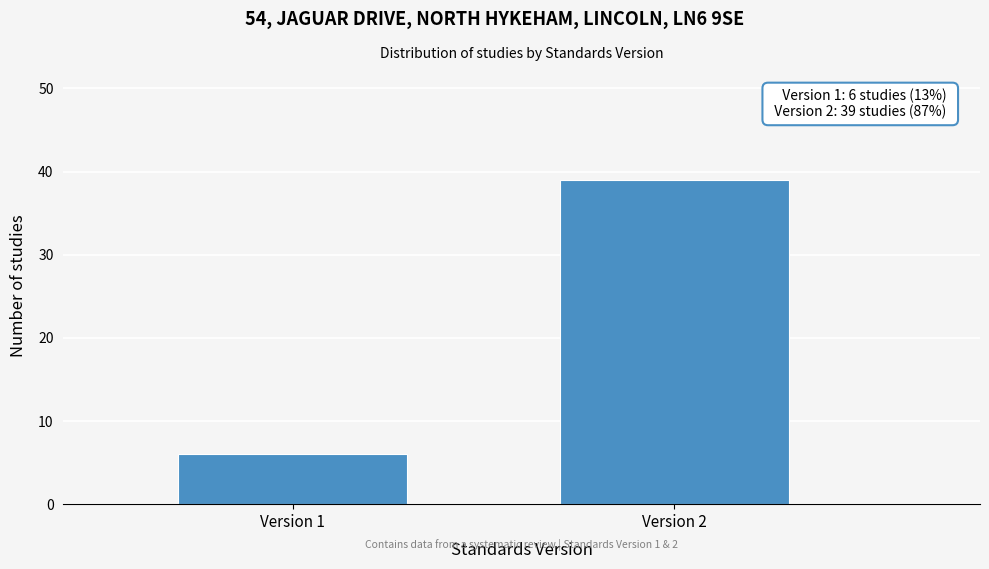

Reading right to left, transcribe all the data shown in this chart.

Version 2=39	Version 1=6